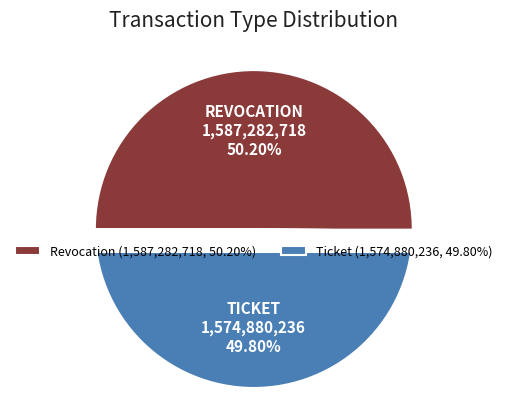

True or false: Ticket accounts for 50% of the total.

True